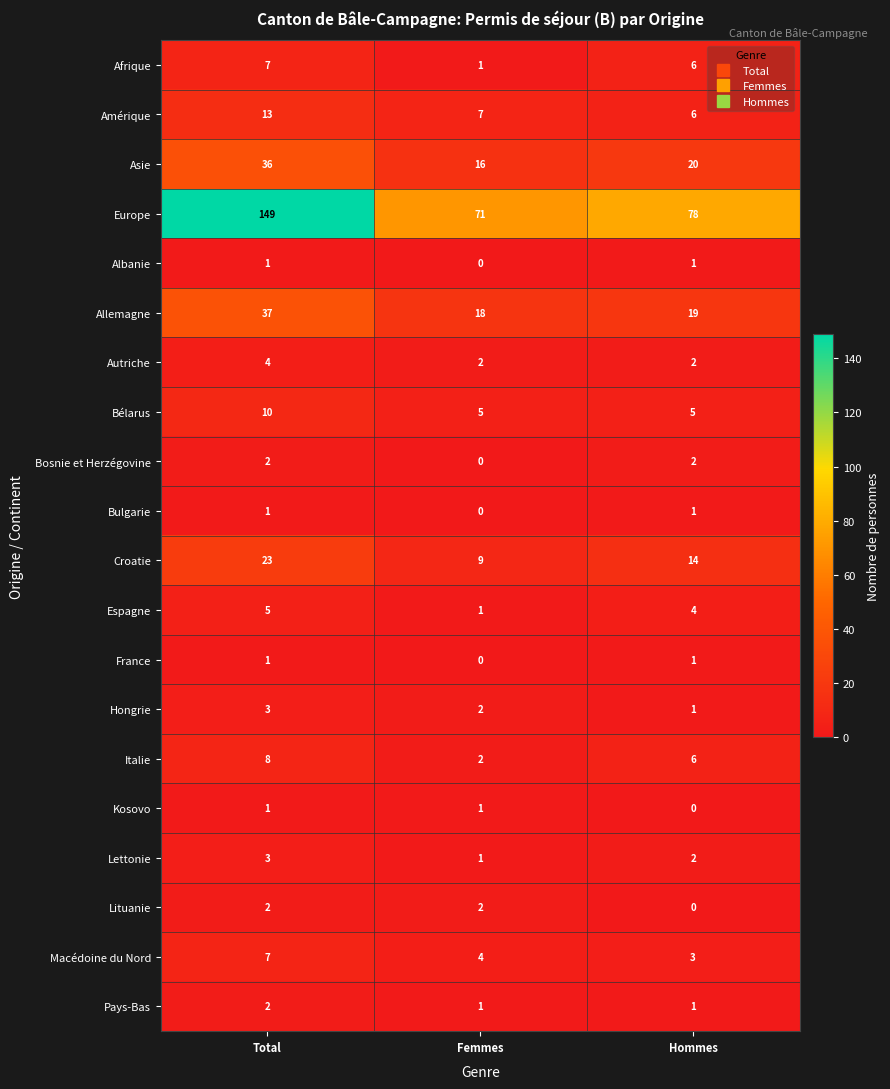

How many Bélarus values are between 5 and 10?

3